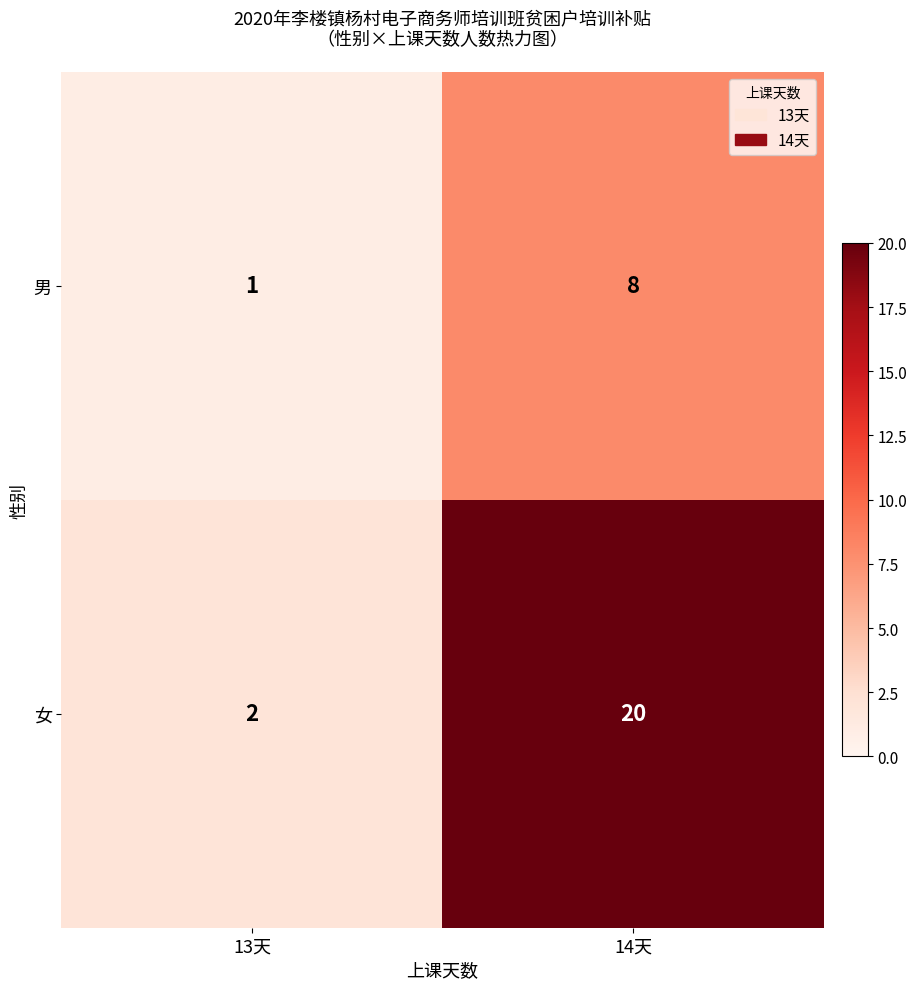

Reading left to right, transcribe all the data shown in this chart.

男: 13天=1	14天=8
女: 13天=2	14天=20